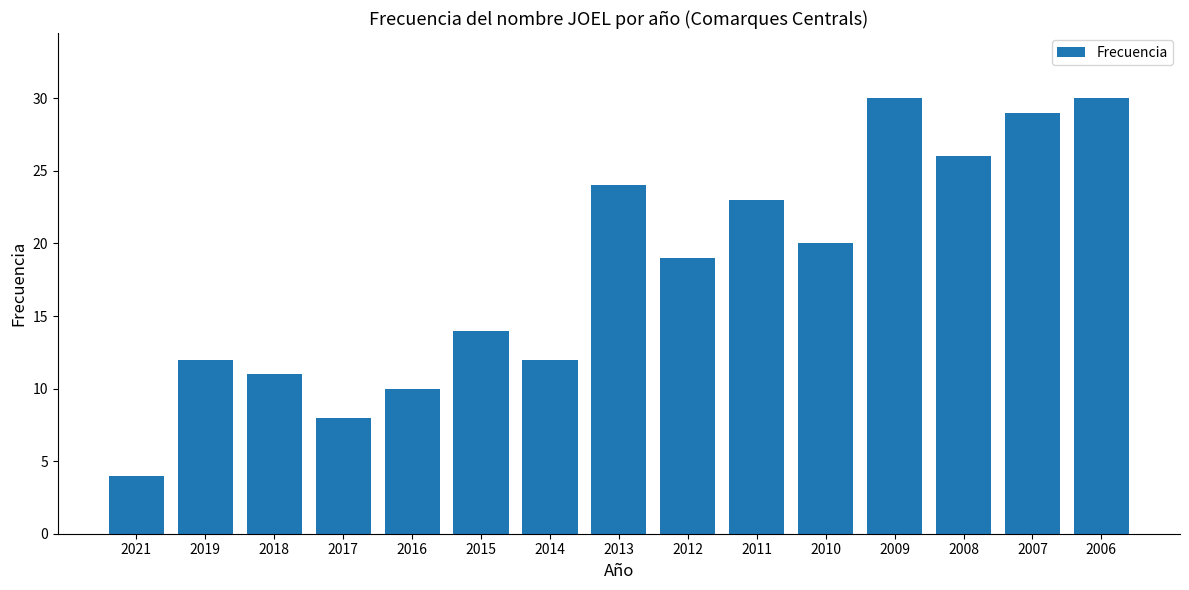

True or false: the data shows 11 at 2018.

True